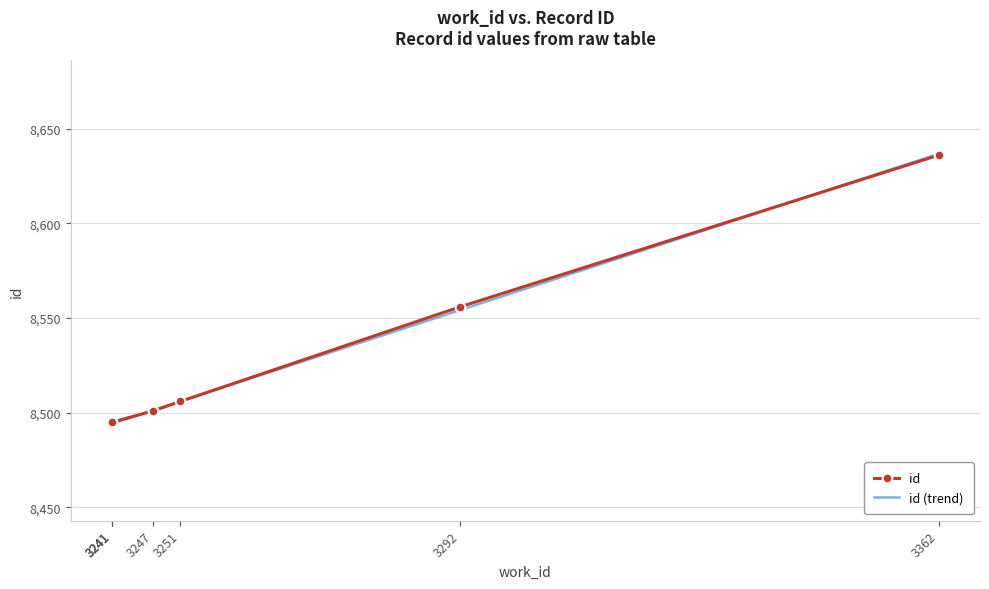

What is the approximate value at 3247, to the nearest 50?

8500